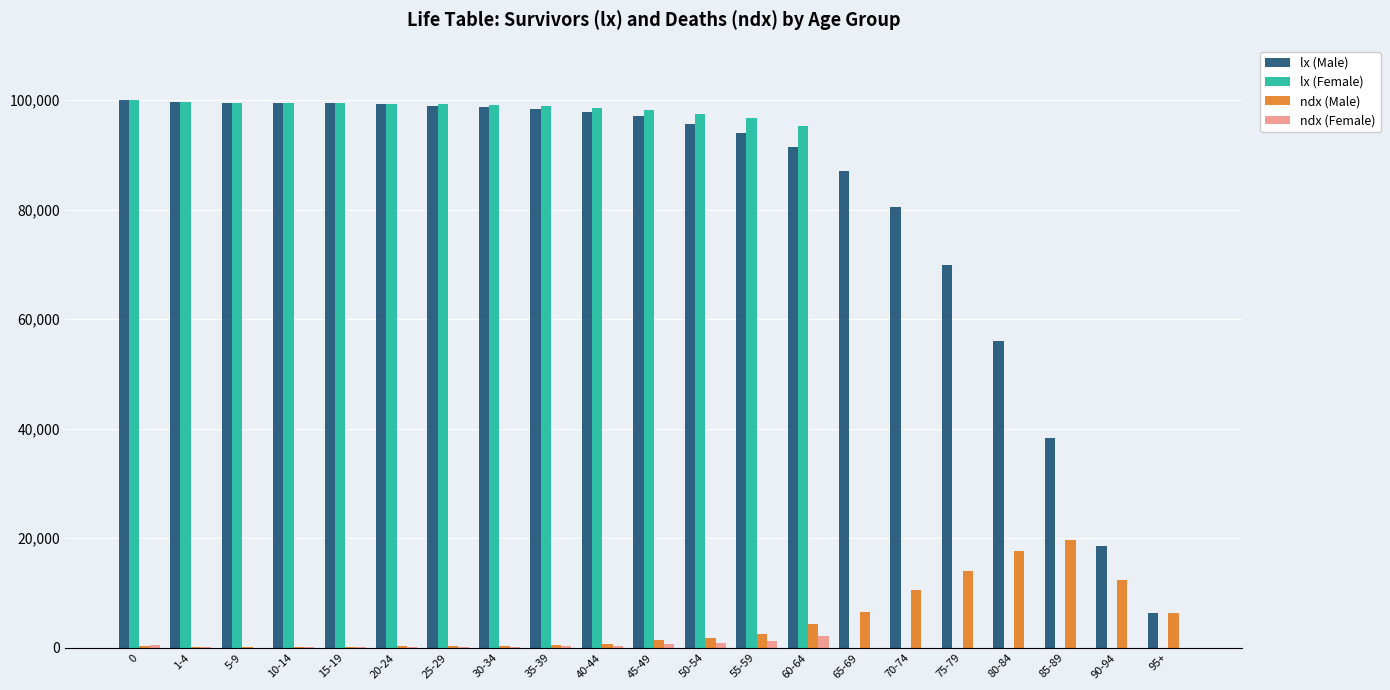

Between 1-4 and 90-94, which series saw the biggest shift?

lx (Female)